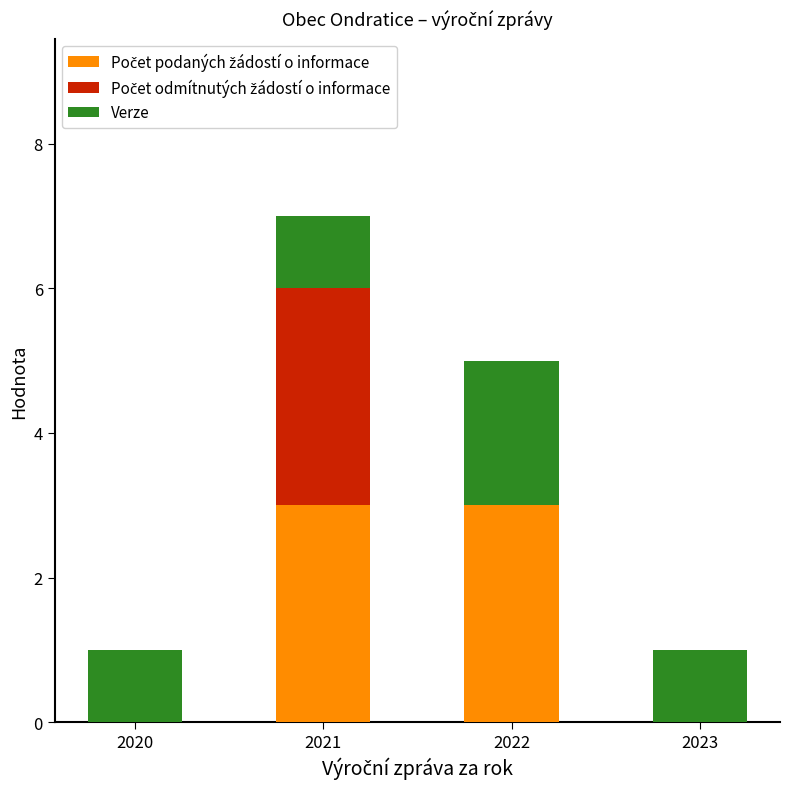

How many series are shown in this chart?

3